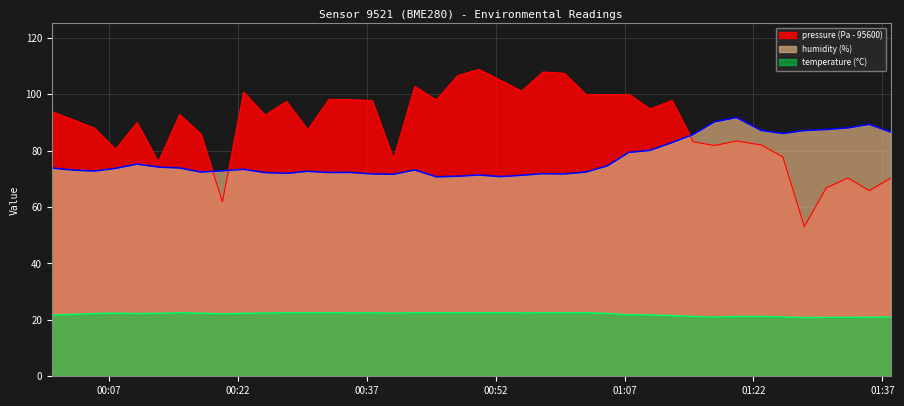

How many data points in temperature are above 22?

25